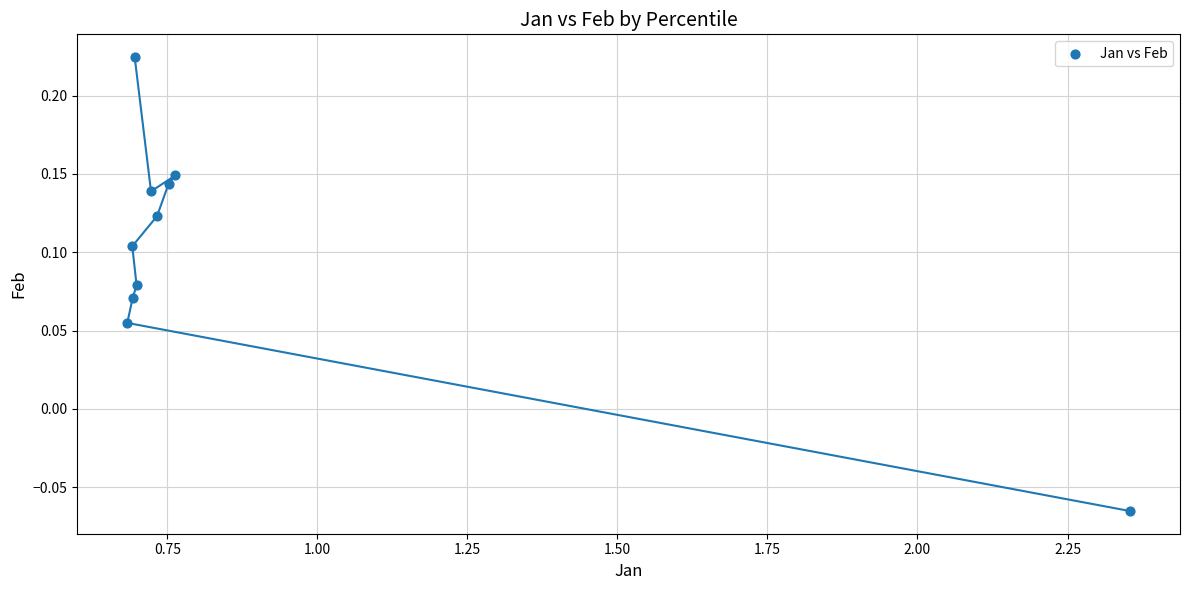

What is the average X value?

0.9